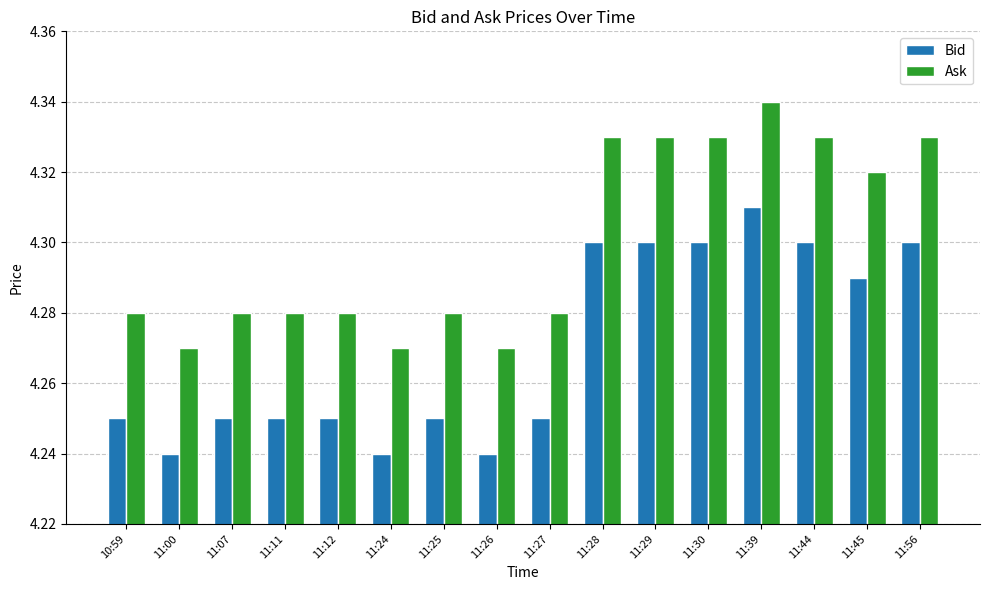

What is the sum of the Bid values at 11:30 and 11:00?

8.5